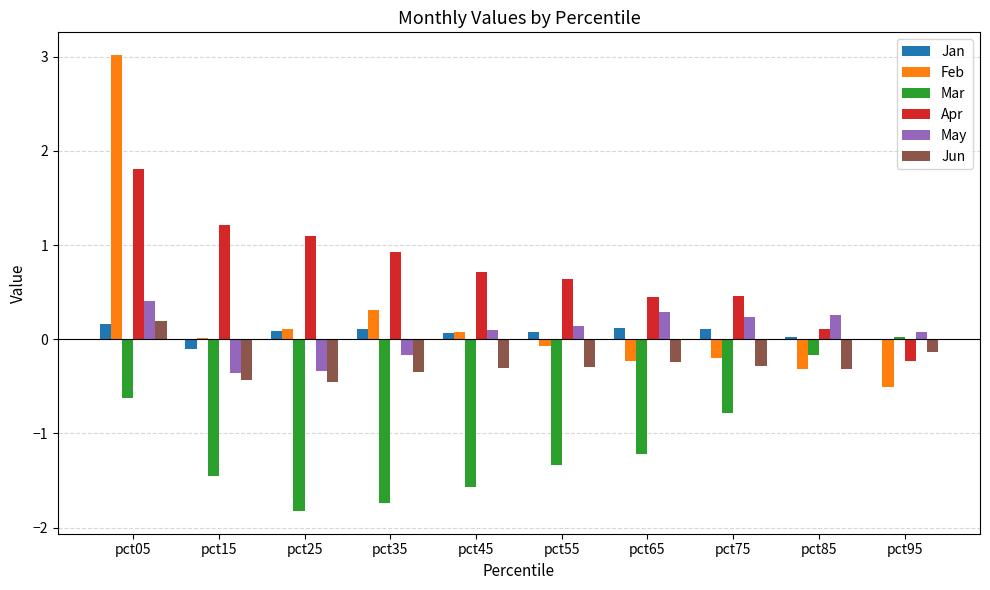

True or false: Mar has a value of -3.2 at pct25.

False